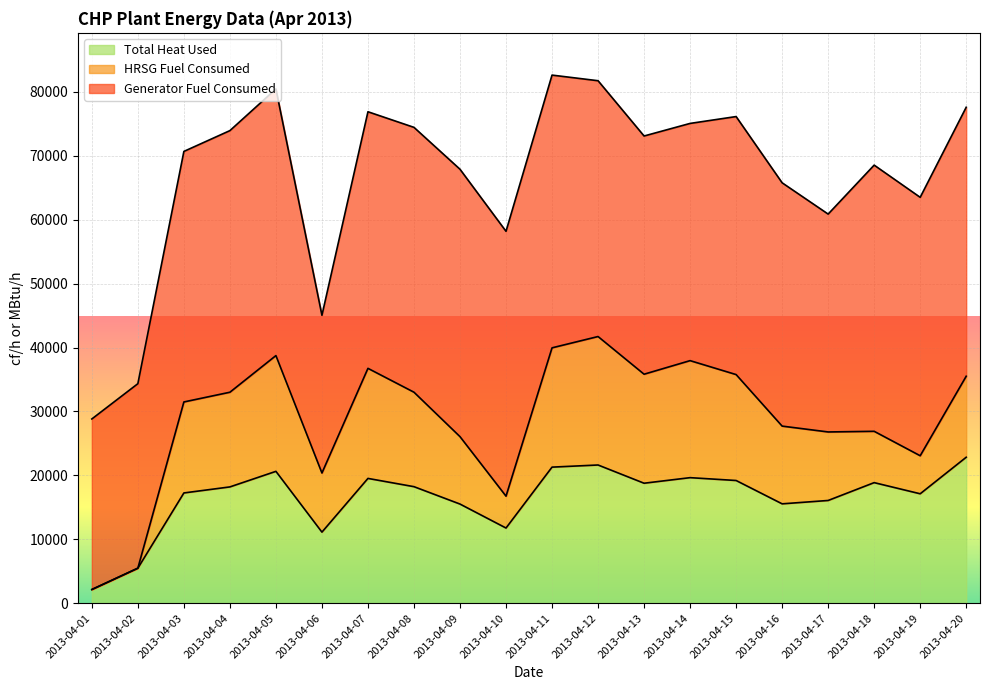

At which label does Generator Fuel Consumed first exceed 40364?

2013-04-04